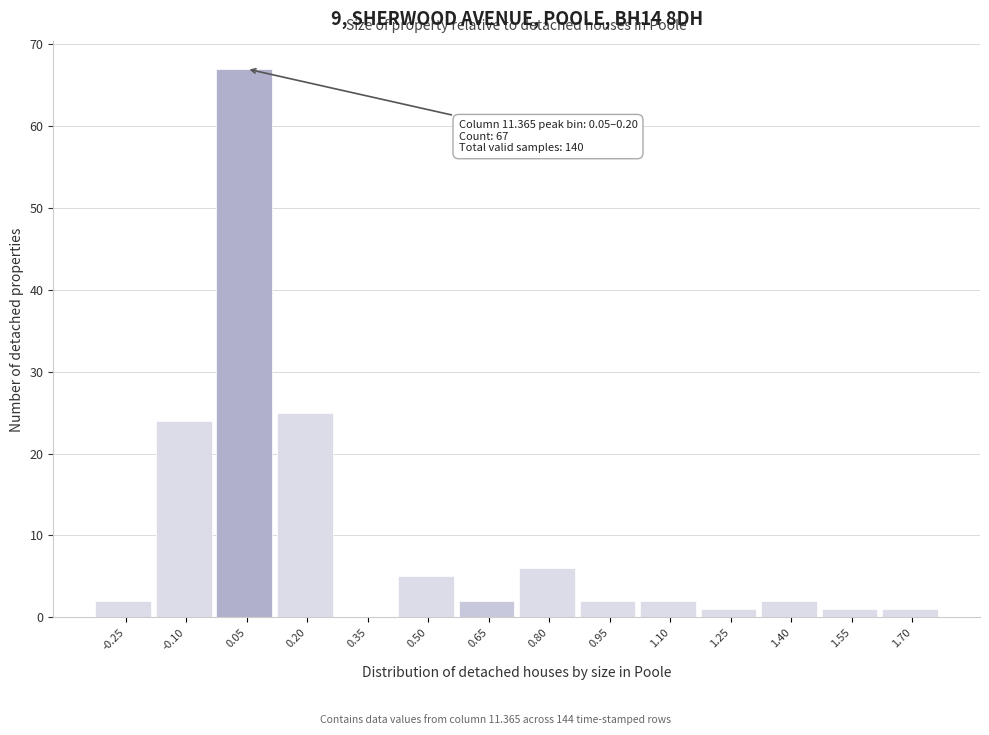

Reading left to right, transcribe all the data shown in this chart.

-0.25=2	-0.10=24	0.05=67	0.20=25	0.35=0	0.50=5	0.65=2	0.80=6	0.95=2	1.10=2	1.25=1	1.40=2	1.55=1	1.70=1